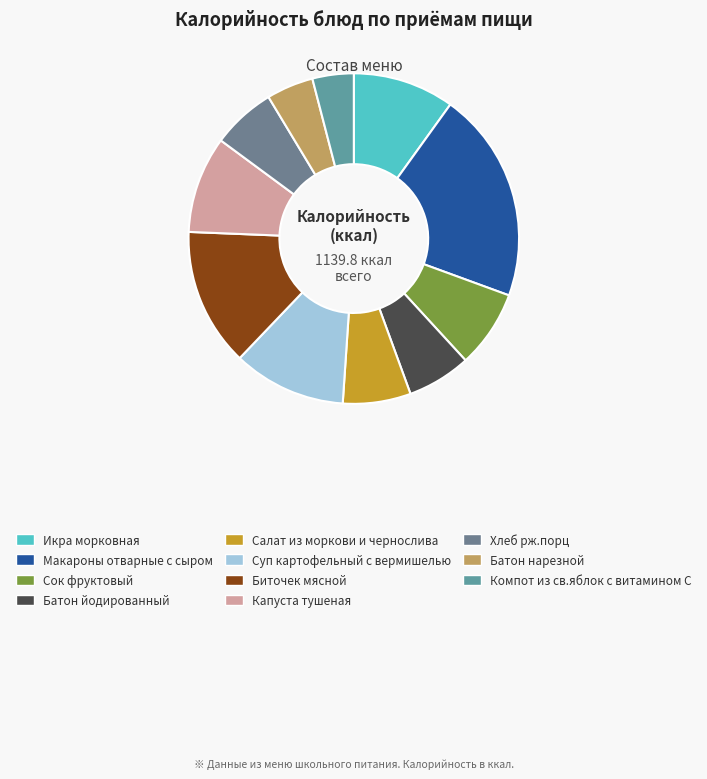

Count the number of slices in the pie.

11